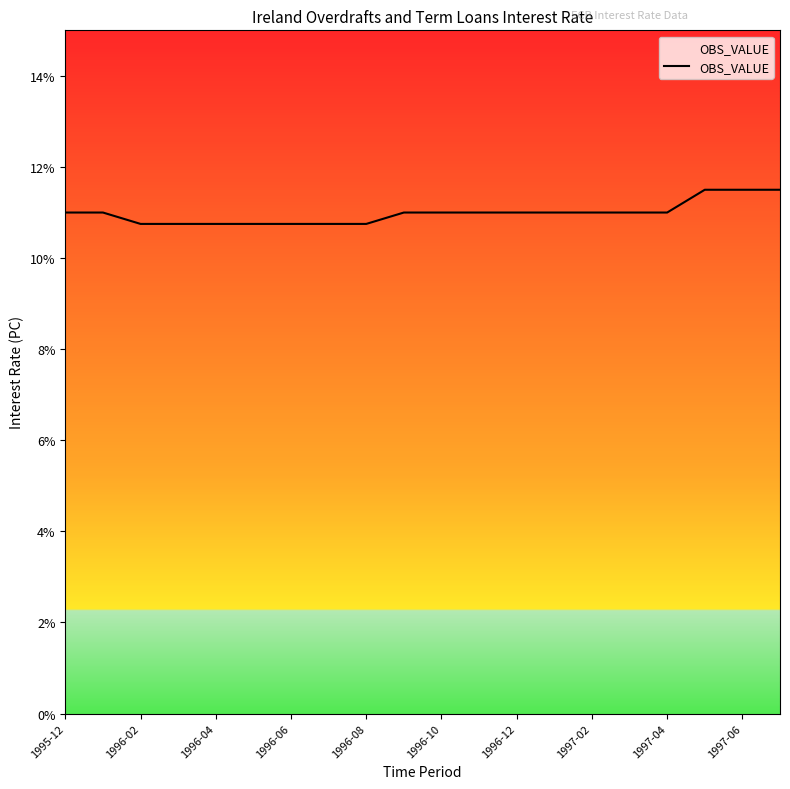

What is the smallest value displayed?

10.8